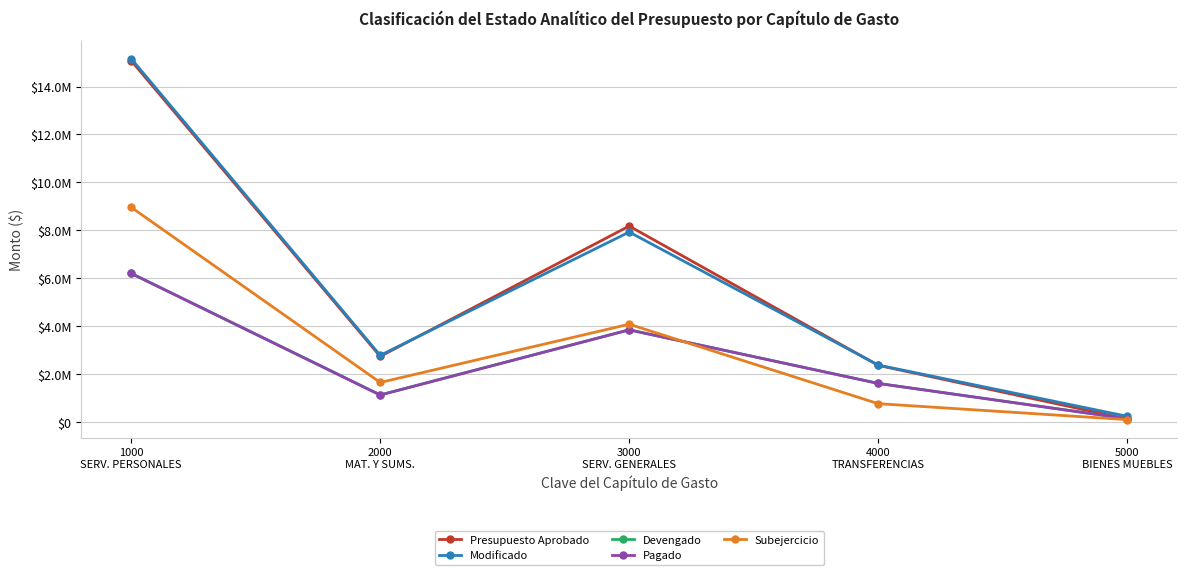

What are all the series names shown in the legend?

Presupuesto Aprobado, Modificado, Devengado, Pagado, Subejercicio